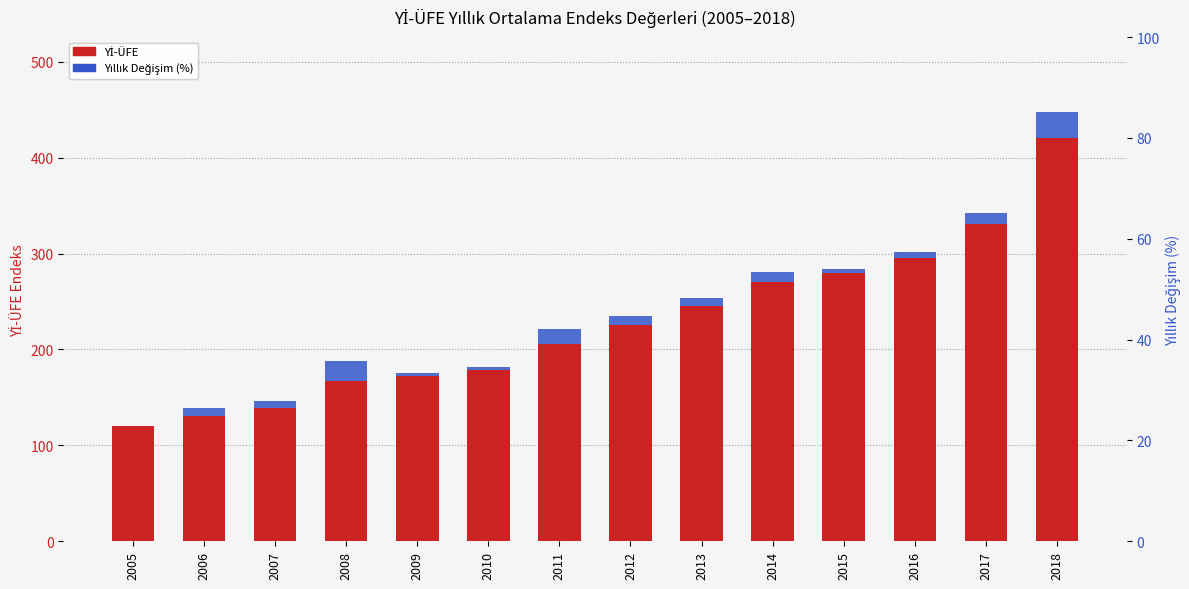

At which category is the sum across all series the highest?

2018